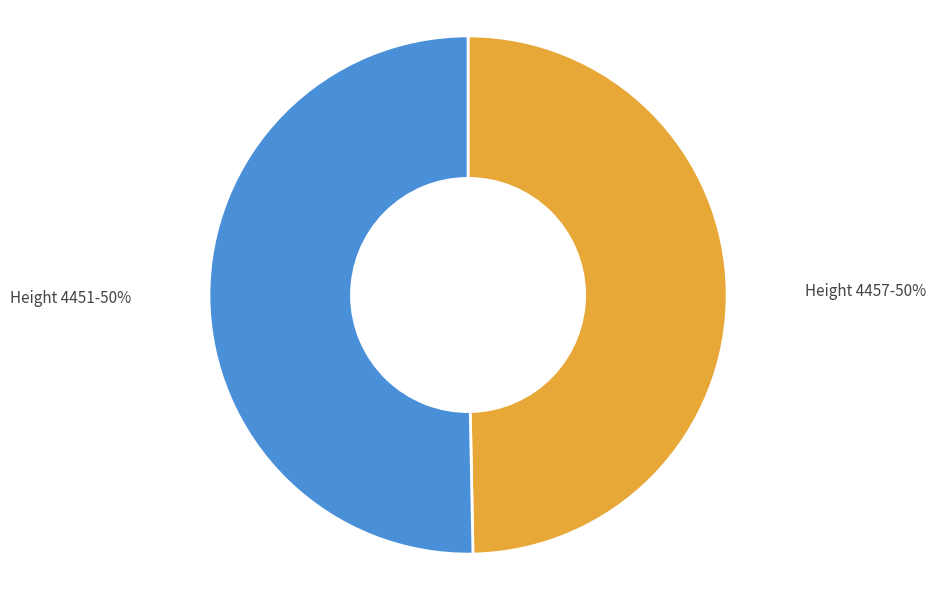

To the nearest percent, what percentage of the pie is Height 4451?

50%